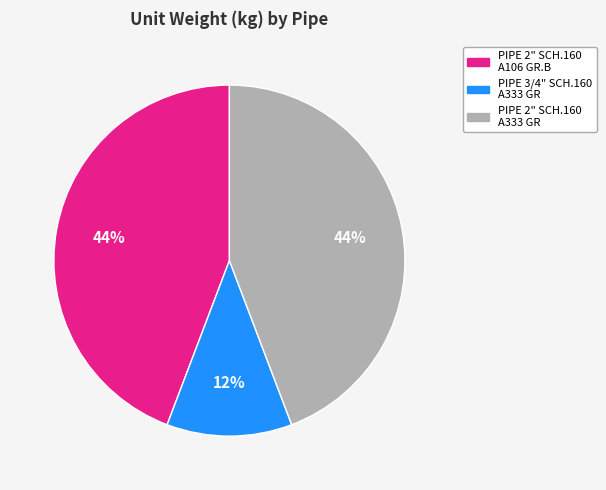

Do PIPE 2" SCH.160 A333 GR and PIPE 2" SCH.160 A106 GR.B together represent more than half of the pie?

Yes